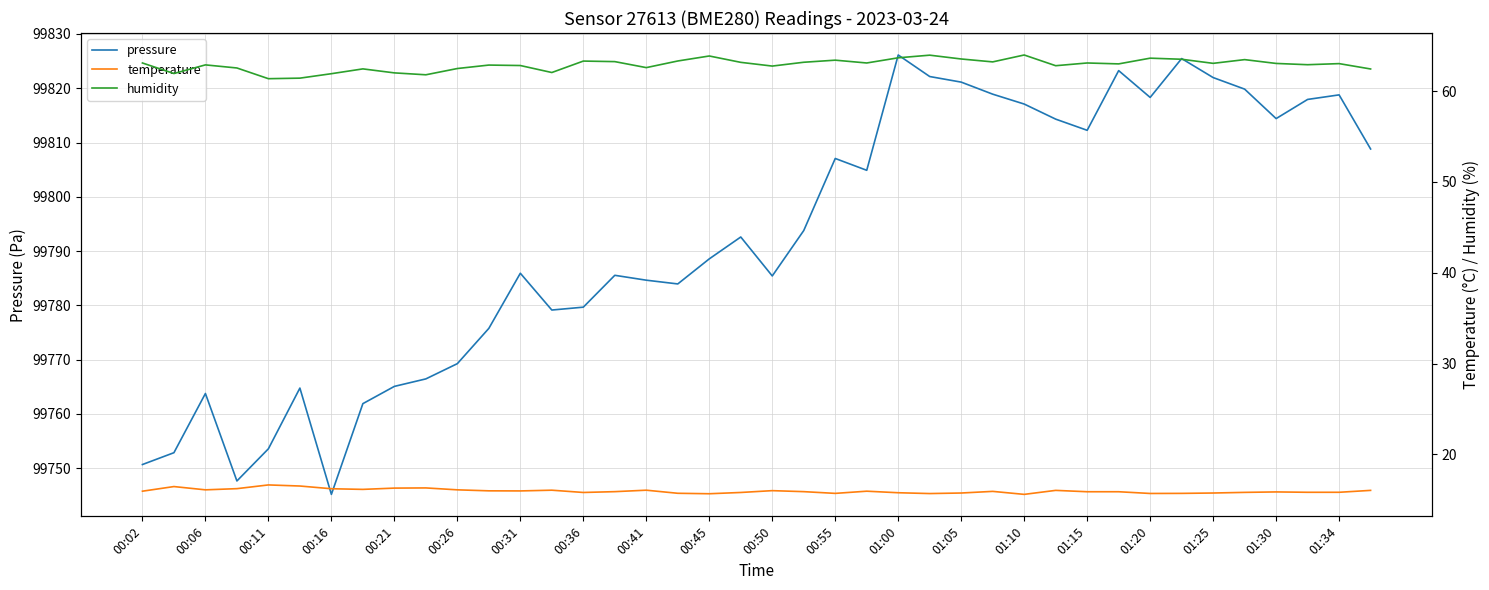

How many series are shown in this chart?

3